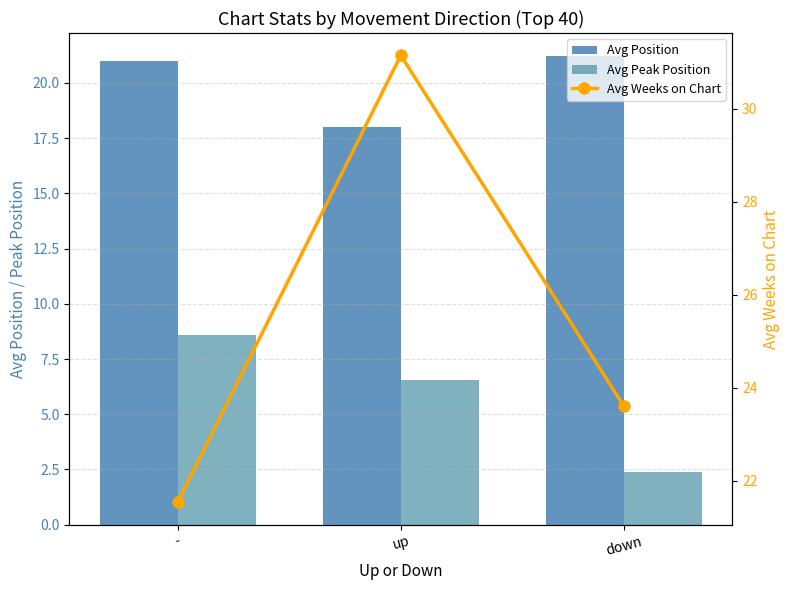

Which series has the largest range (max minus min)?

Avg Weeks on Chart